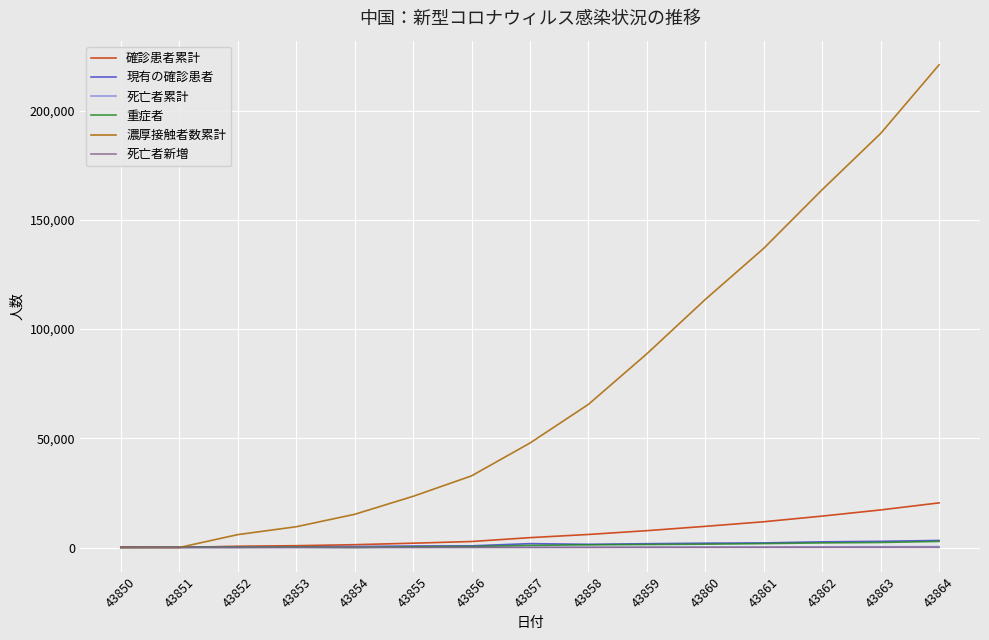

The value of 濃厚接触者数累計 at 43860 is 45484. True or false?

False